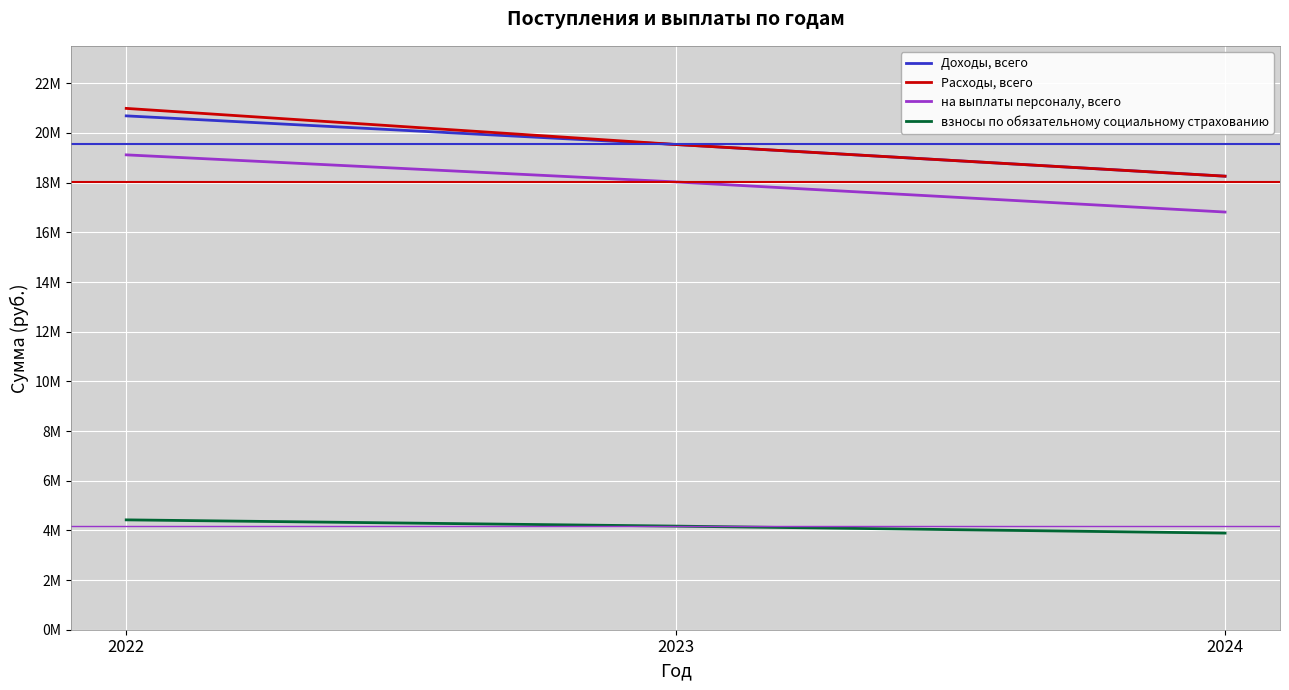

What is the difference between the maximum and minimum values in the Расходы, всего series?

2729468.6